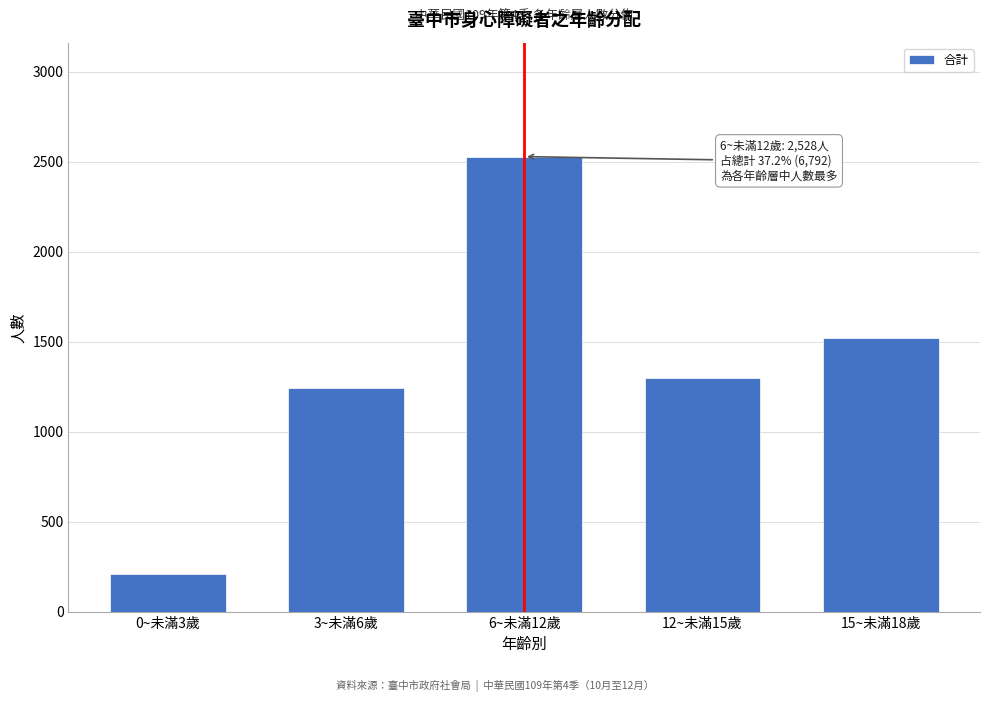

Reading right to left, list all the values displayed in this chart.

1520	1296	2528	1241	207